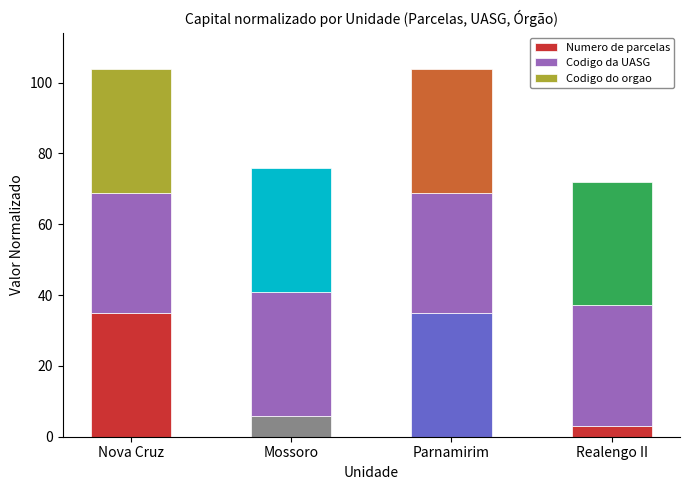

What is the approximate value of Numero de parcelas at Mossoro?

5.8